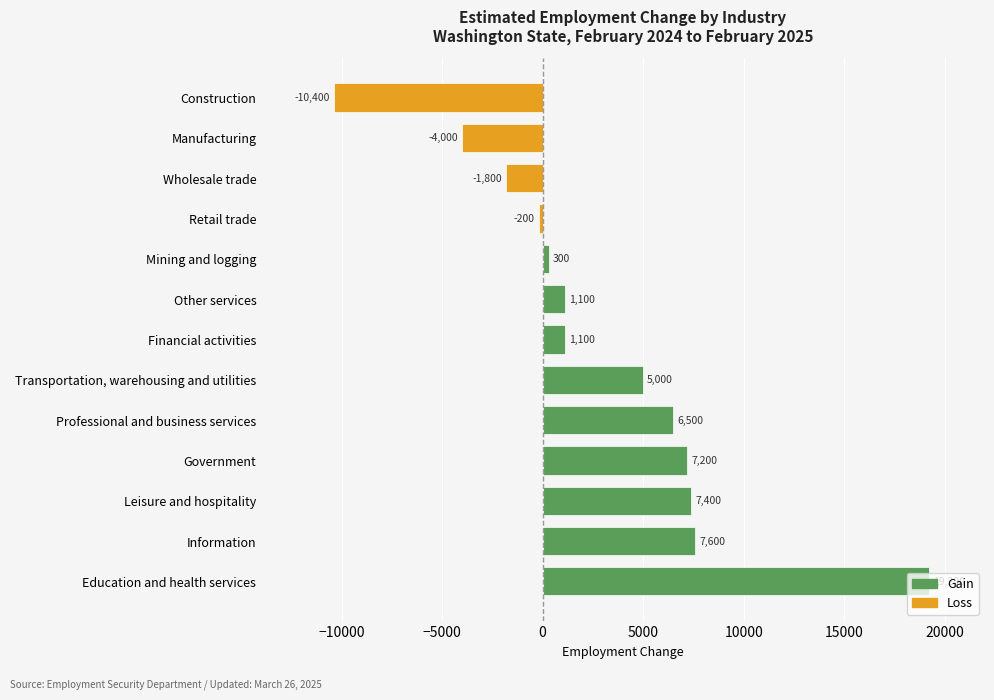

What is the greatest value displayed?

19200